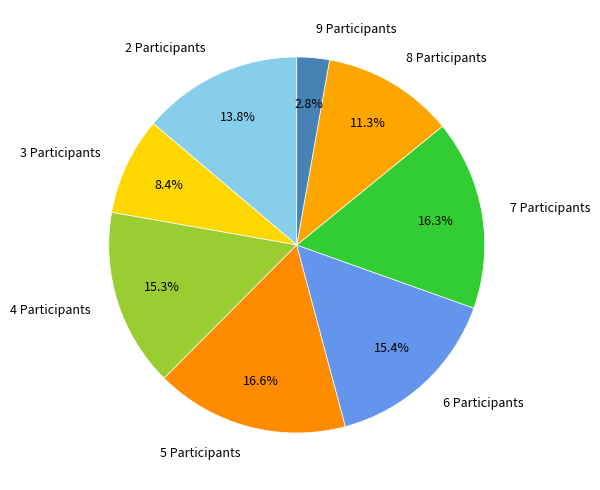

How many segments does this pie chart have?

8